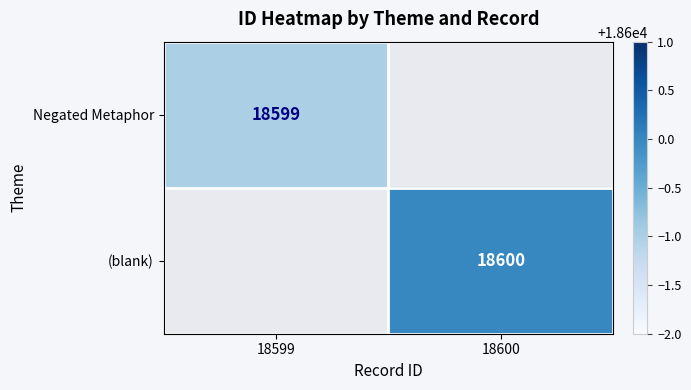

The Negated Metaphor series shows 29126 at 18599. True or false?

False